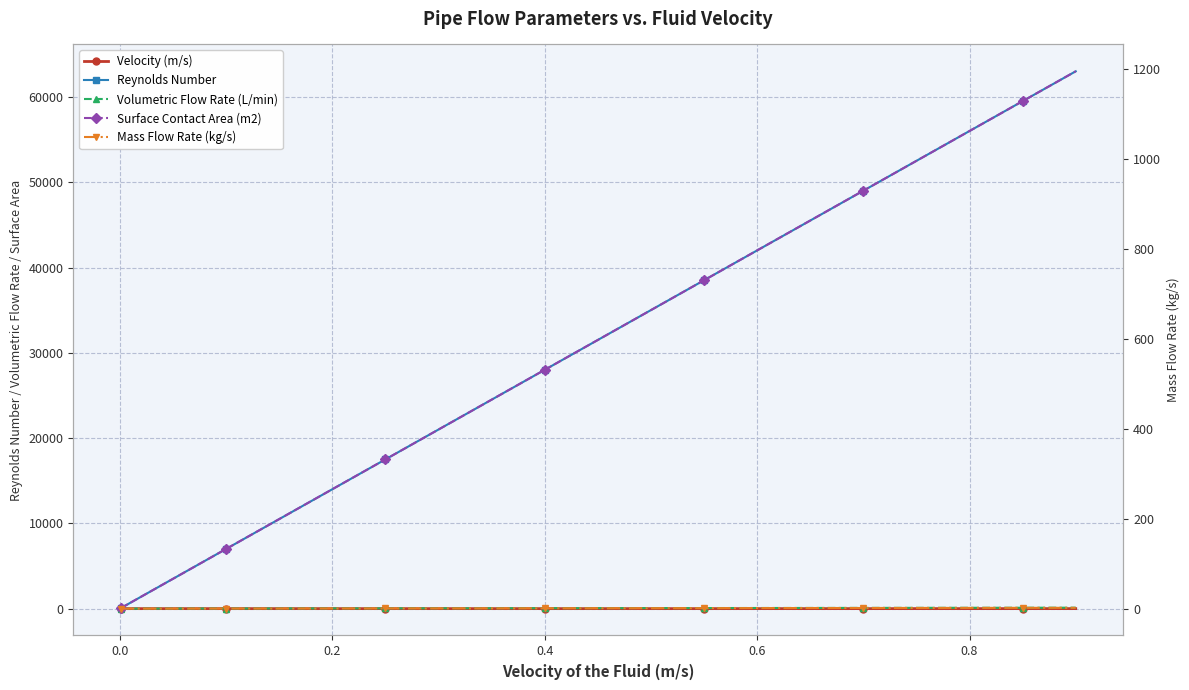

What are all the series names shown in the legend?

Velocity (m/s), Reynolds Number, Volumetric Flow Rate (L/min), Surface Contact Area (m2), Mass Flow Rate (kg/s)